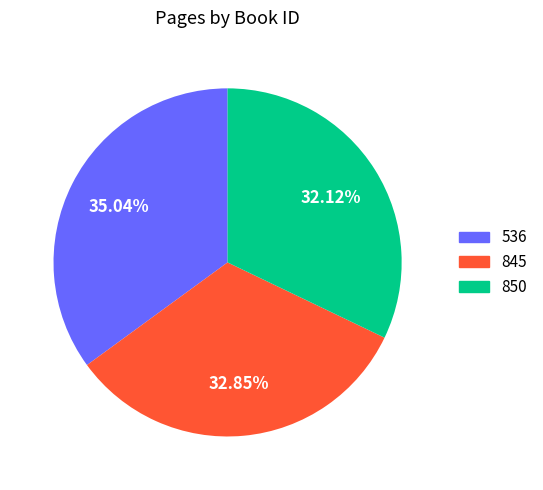

Which slice is the largest?

536